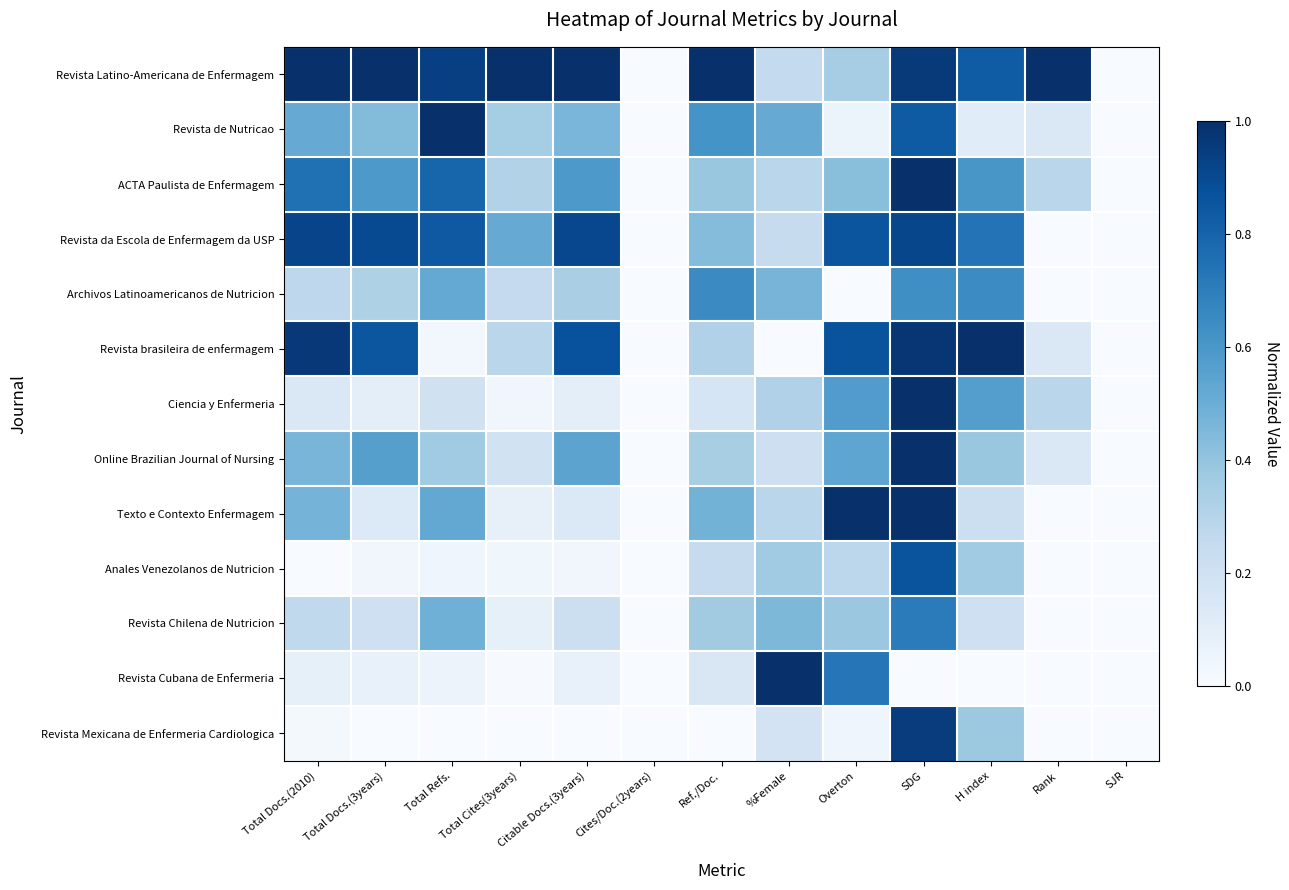

Which has a higher value, Total Refs. or SDG?

SDG